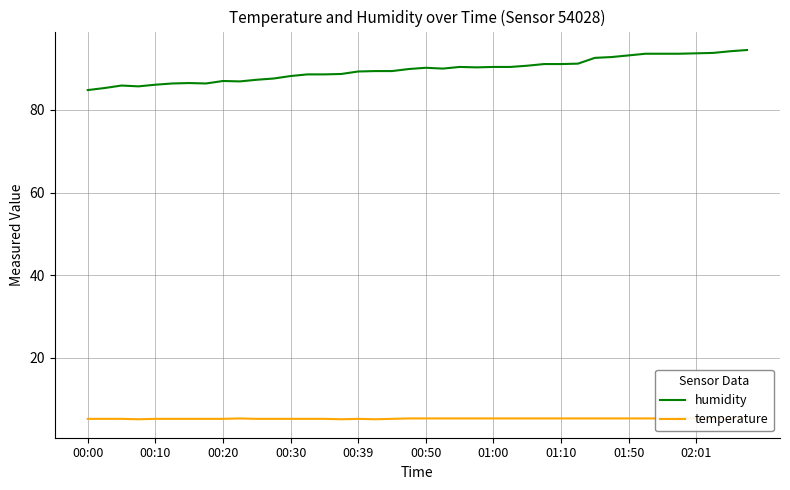

The humidity series shows 90.4 at 22. True or false?

True